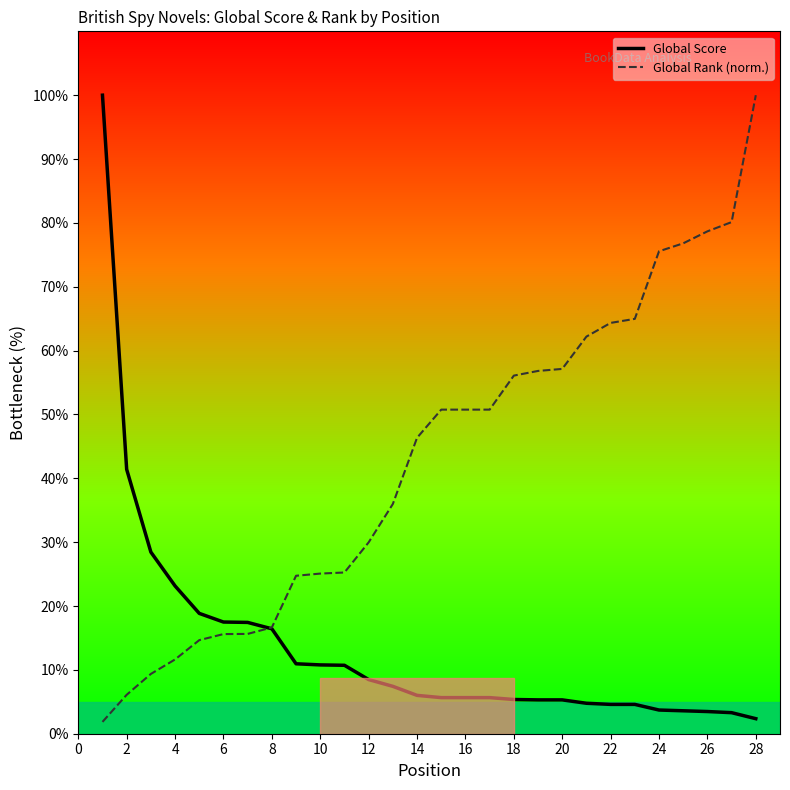

What is the maximum value shown in the chart?

100.0